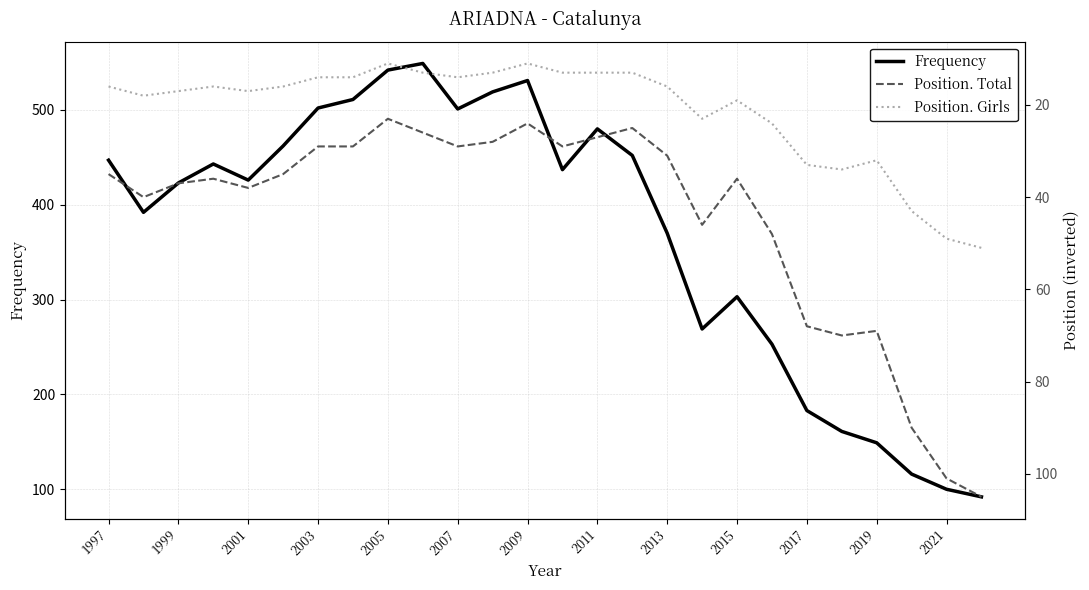

True or false: Frequency has a value of 197 at 23.

False